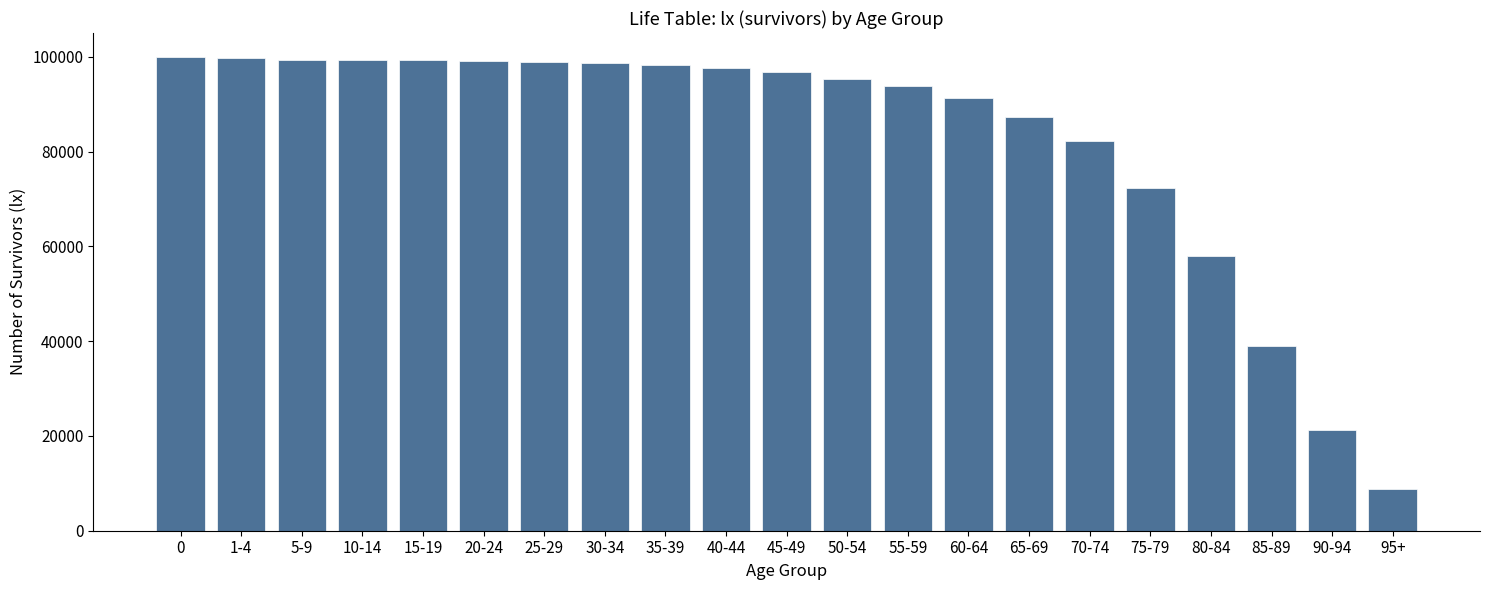

What is the label of the 19th bar from the right?

5-9